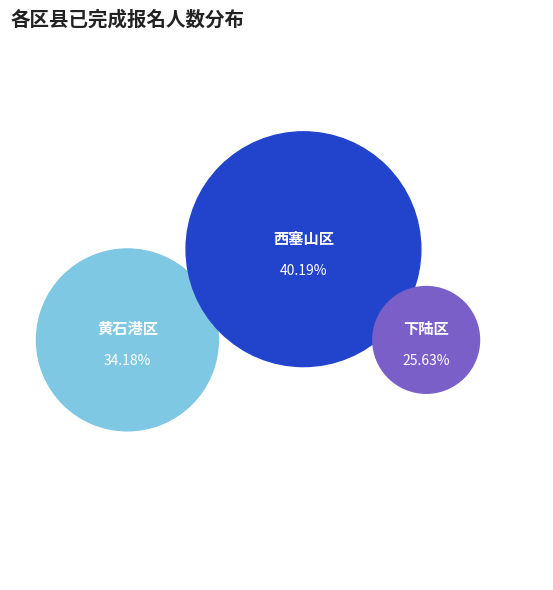

Does 下陆区 account for over 50% of the chart?

No